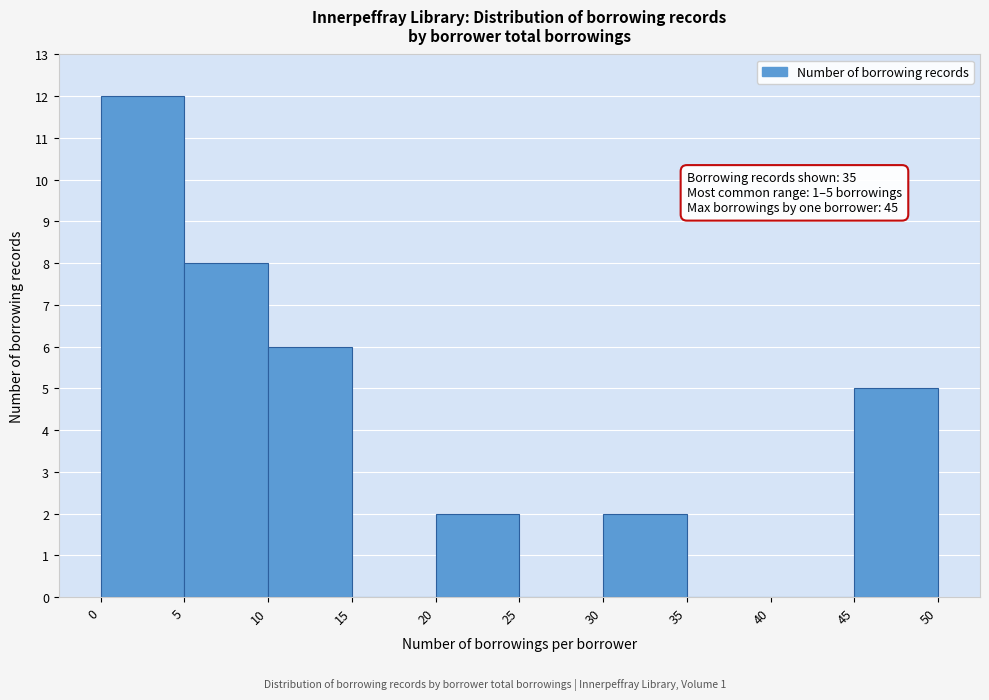

Which range on the x-axis has the tallest bar?

0 to 5